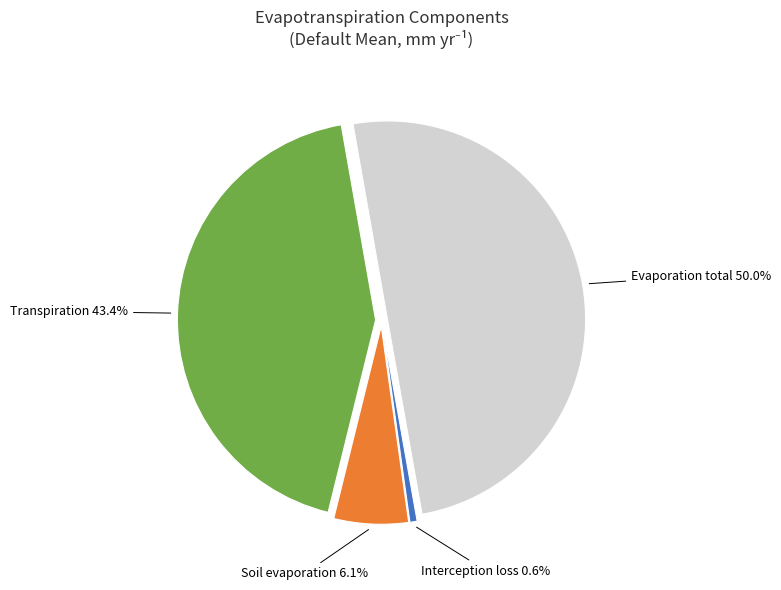

The Transpiration slice represents 29% of the pie. True or false?

False